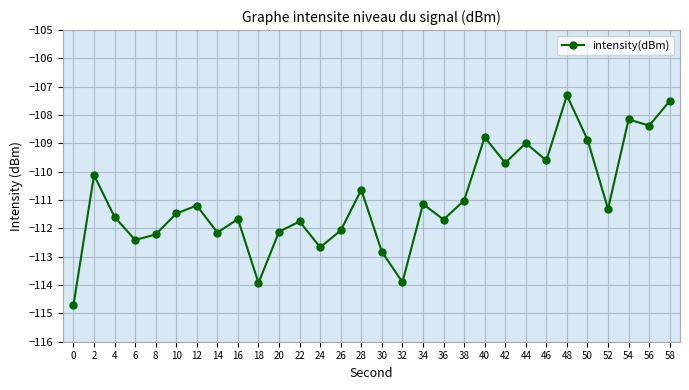

Reading left to right, what are all the values shown in this chart?

-114.7	-110.1	-111.6	-112.4	-112.2	-111.5	-111.2	-112.1	-111.7	-113.9	-112.1	-111.8	-112.7	-112.1	-110.6	-112.8	-113.9	-111.1	-111.7	-111.0	-108.8	-109.7	-109.0	-109.6	-107.3	-108.9	-111.3	-108.2	-108.4	-107.5